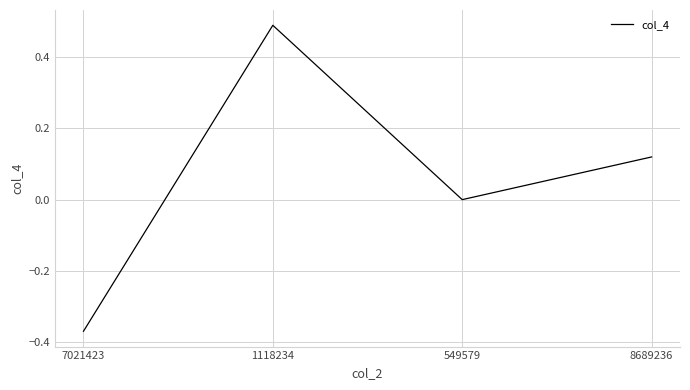

At which category does the chart reach its peak across all series?

1118234